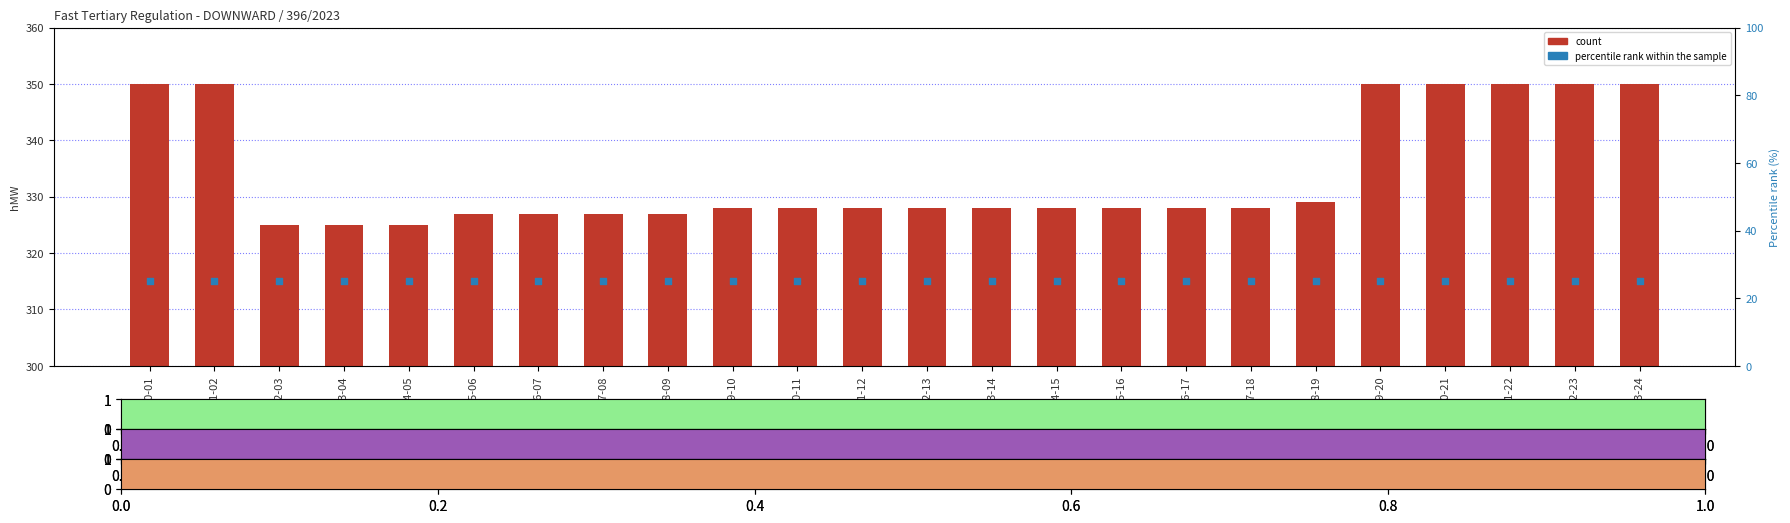

At which category is the sum across all series the highest?

00-01